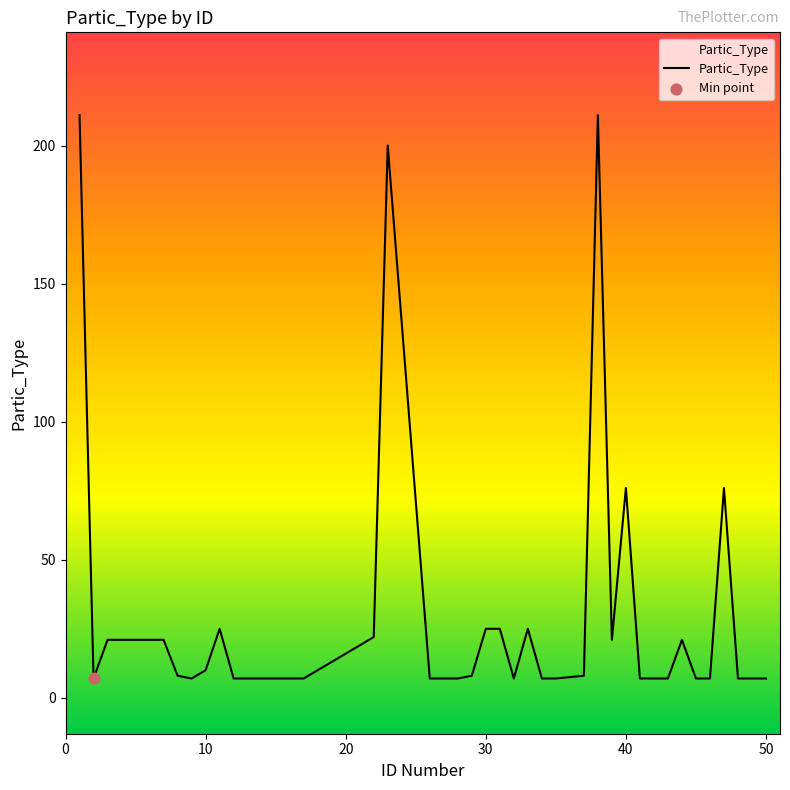

What is the maximum value shown in the chart?

211